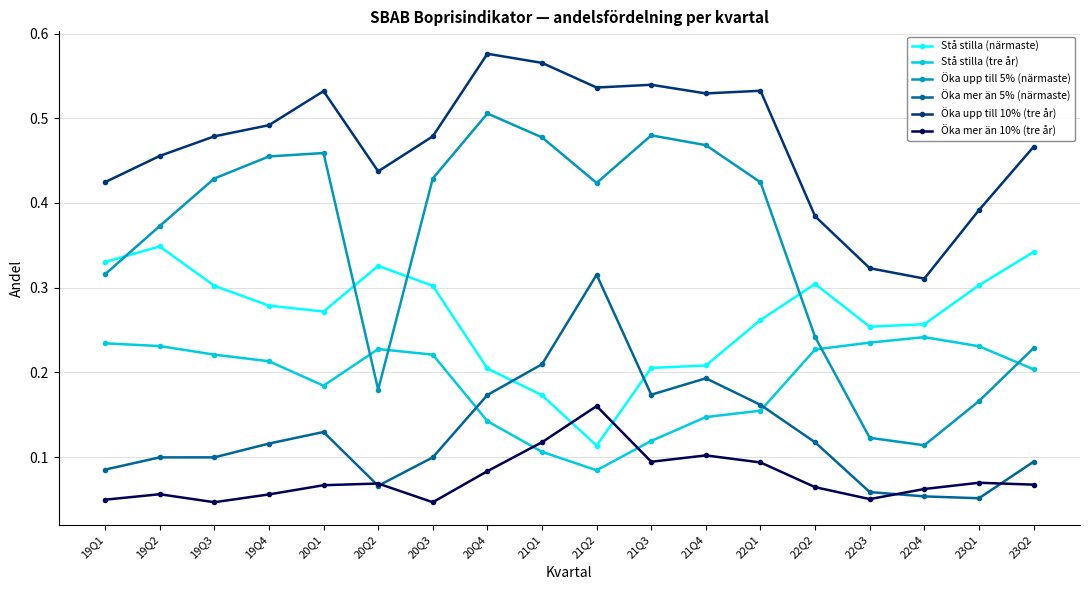

At which category does Öka mer än 10% (tre år) reach its first local valley?

19Q3